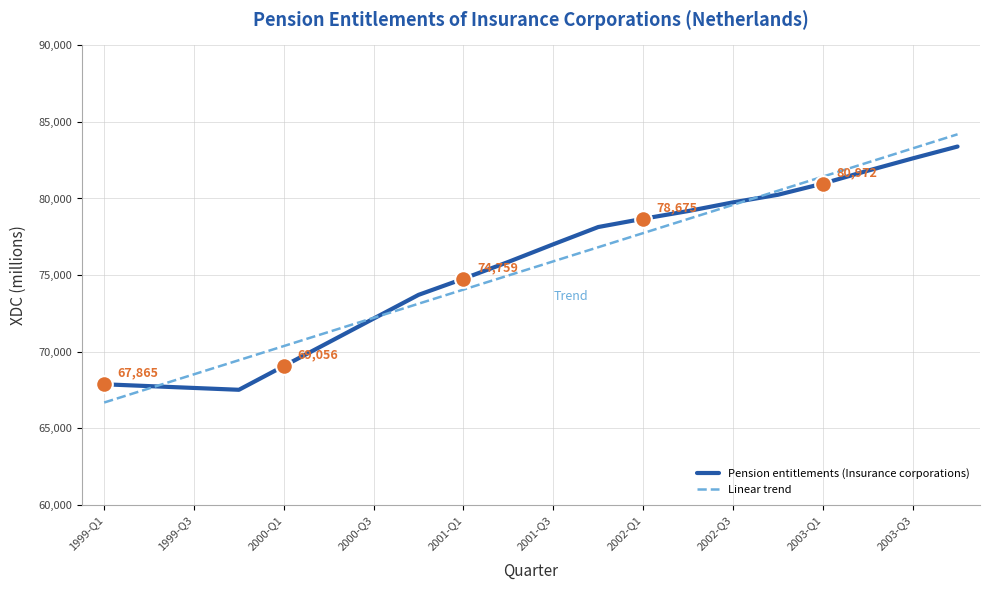

What is the minimum value shown in the chart?

66673.4